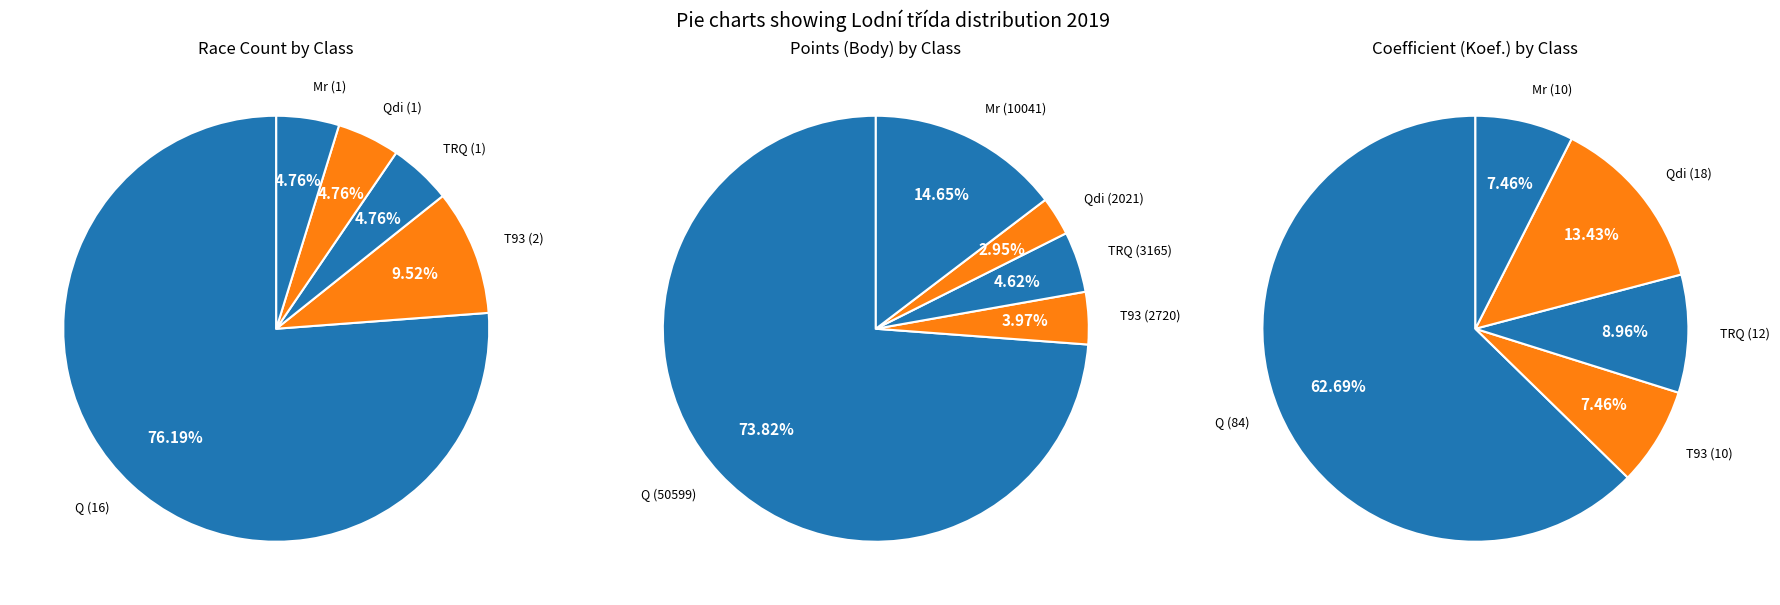

Does any single category account for the majority?

Yes